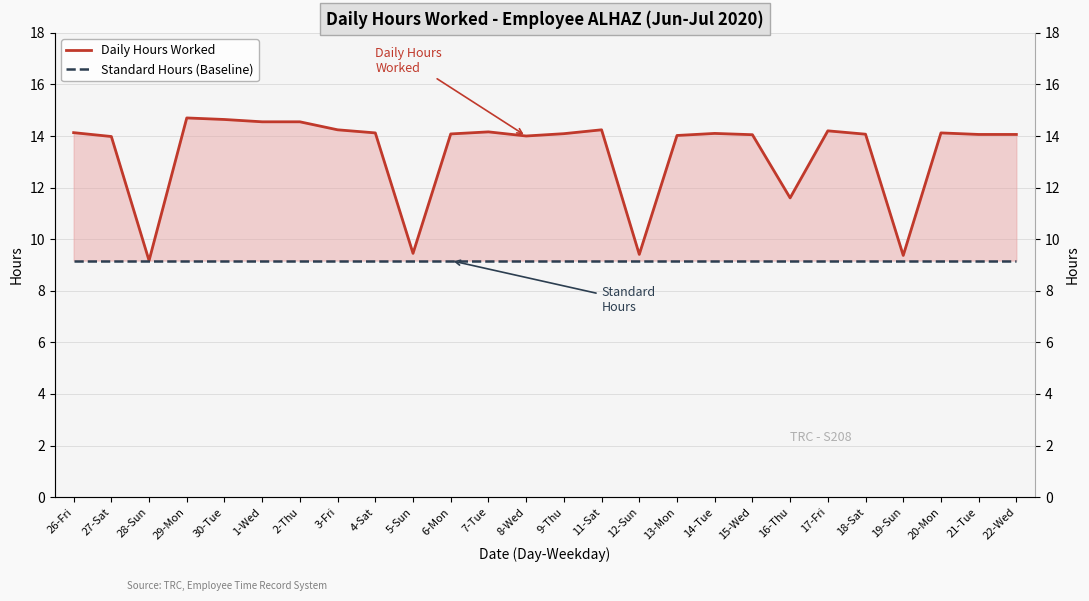

What is the total value across all series at 19-Sun?

18.5